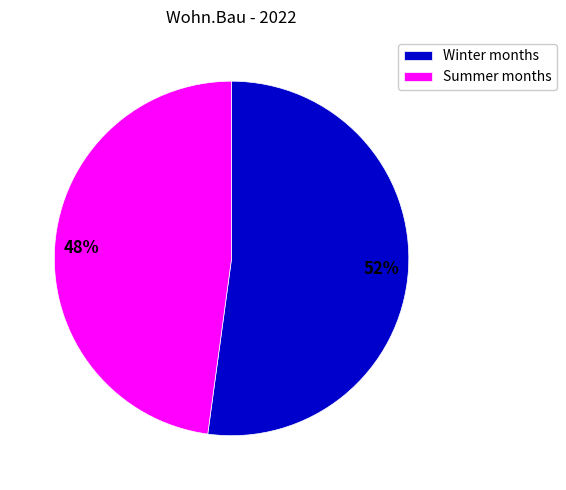

True or false: Summer months accounts for 48% of the total.

True